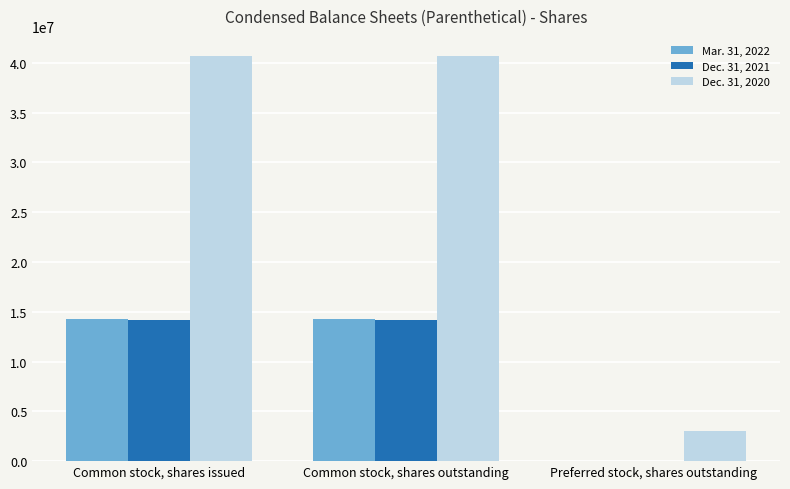

What is the greatest value displayed?

40678323